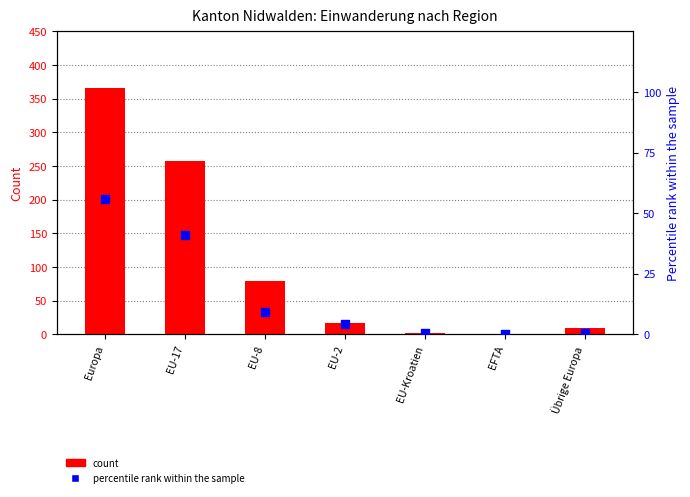

Which series reaches the maximum Y coordinate?

count